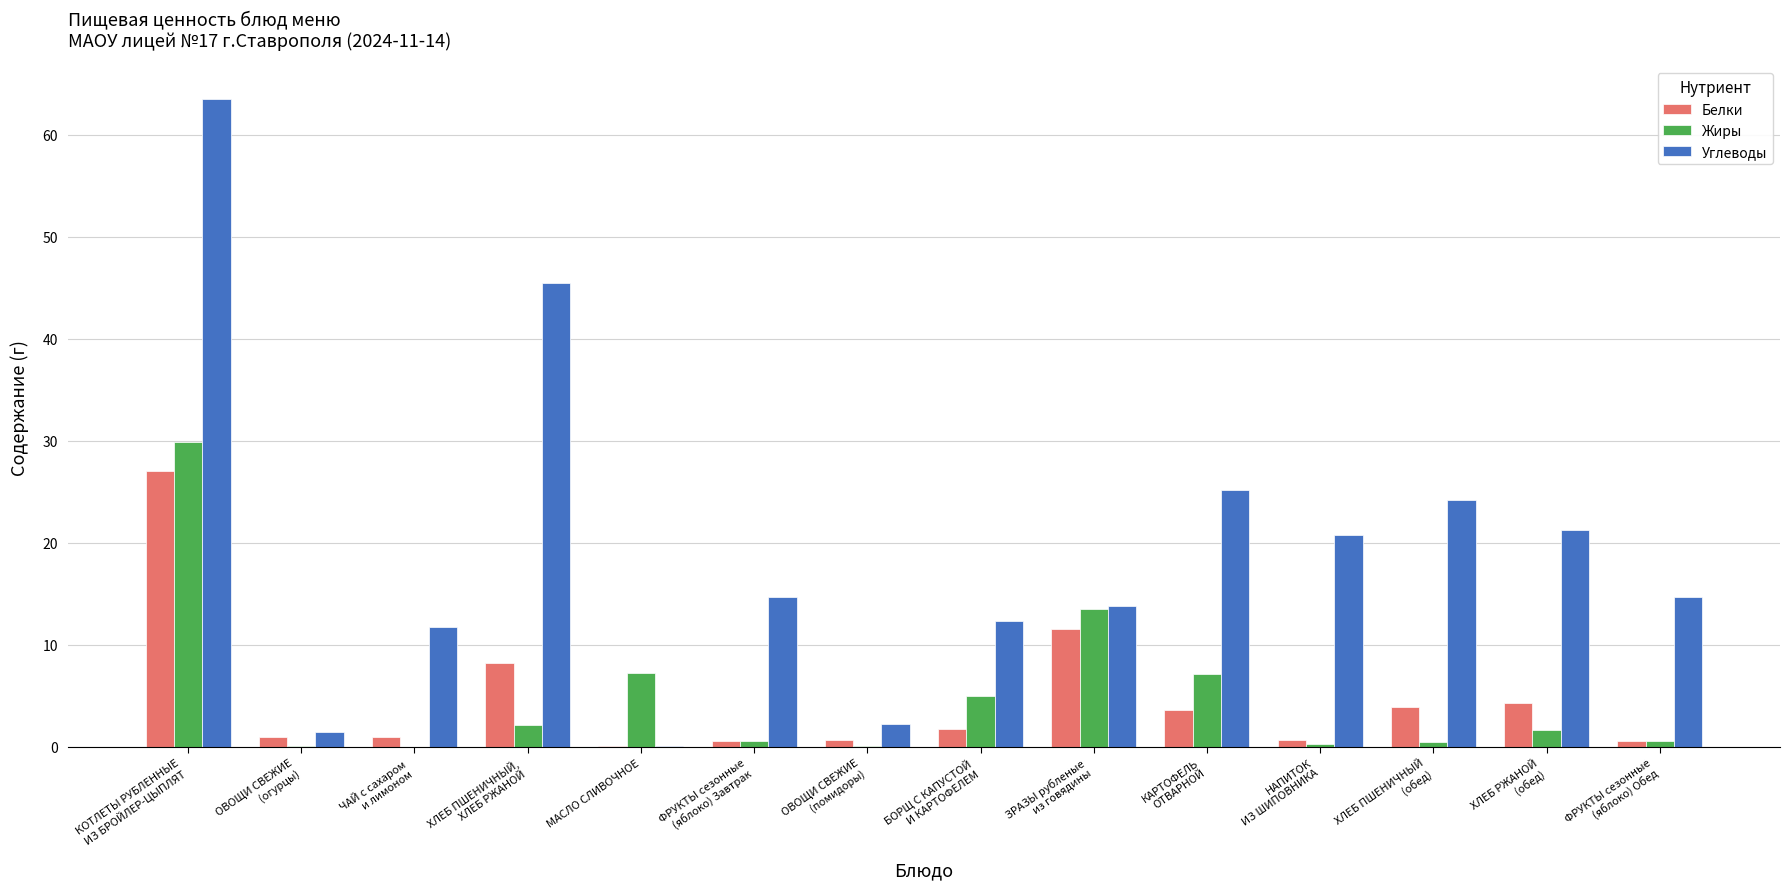

What is the sum of all Жиры values?

68.7